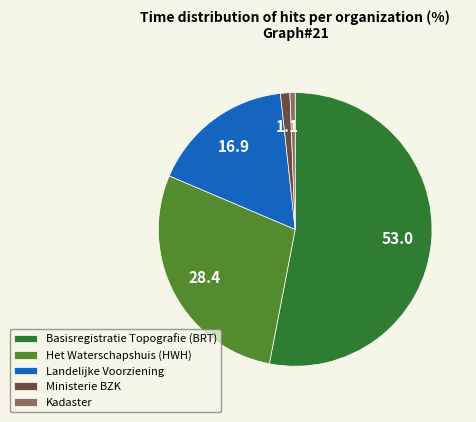

Combined, do Landelijke Voorziening and Kadaster account for over 50%?

No